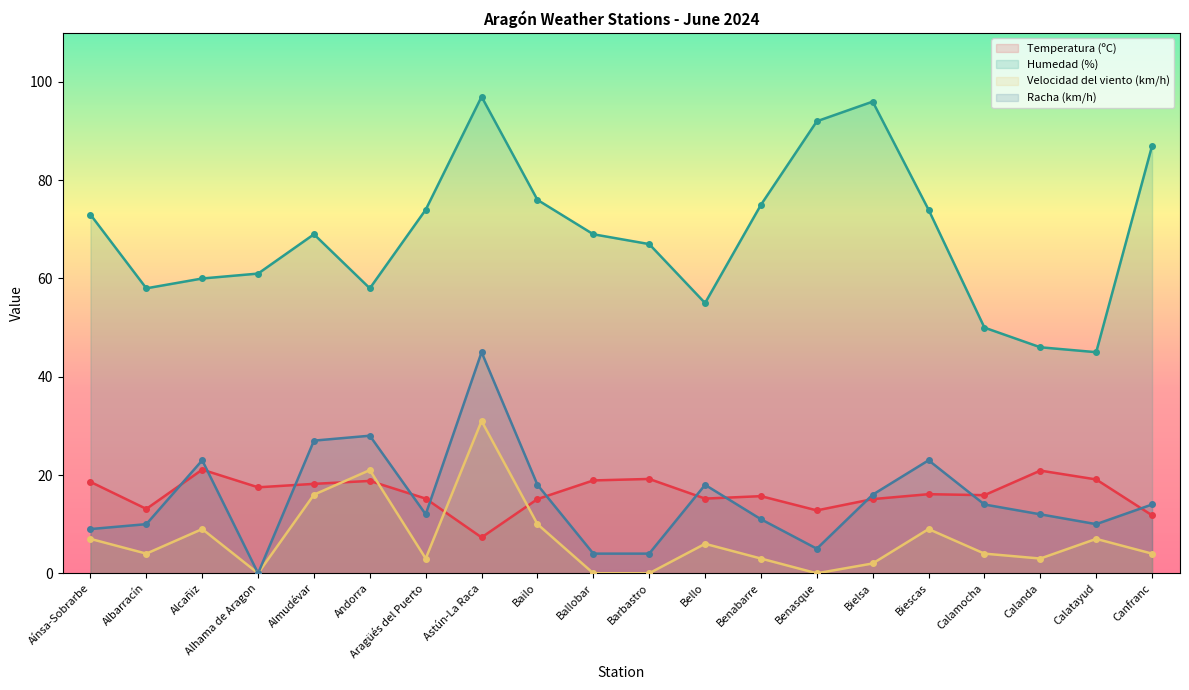

List the series in order of their peak value, highest first.

Humedad (%), Racha (km/h), Velocidad del viento (km/h), Temperatura (ºC)